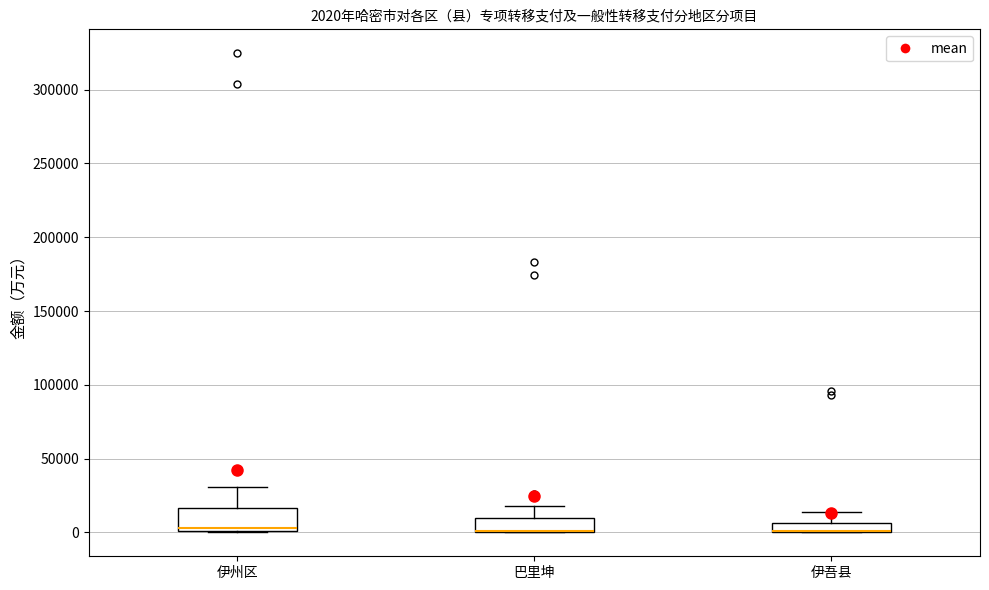

Which box is the tallest, from its lower edge to its upper edge?

伊州区